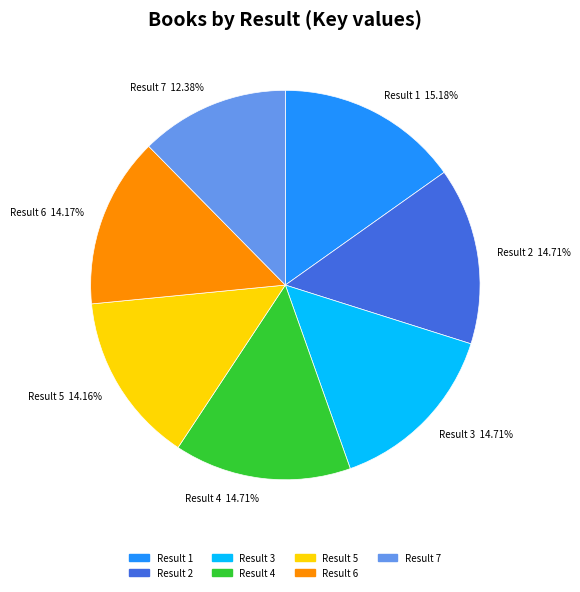

To the nearest percent, what is the average slice percentage?

14%